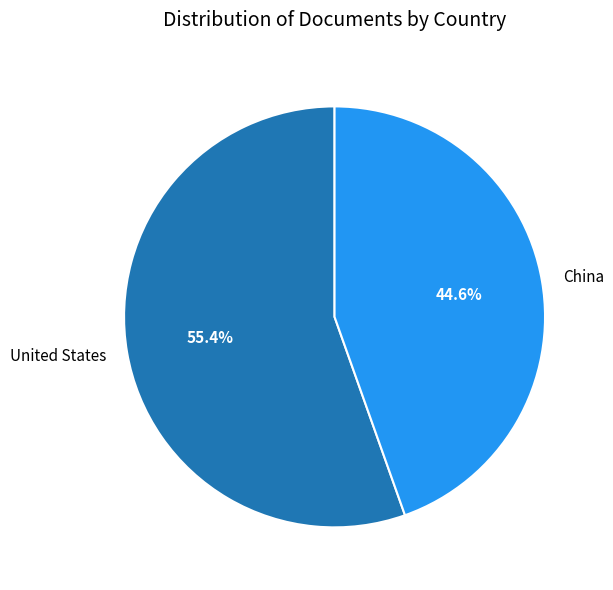

To the nearest percent, what is the combined percentage of China and United States?

100%